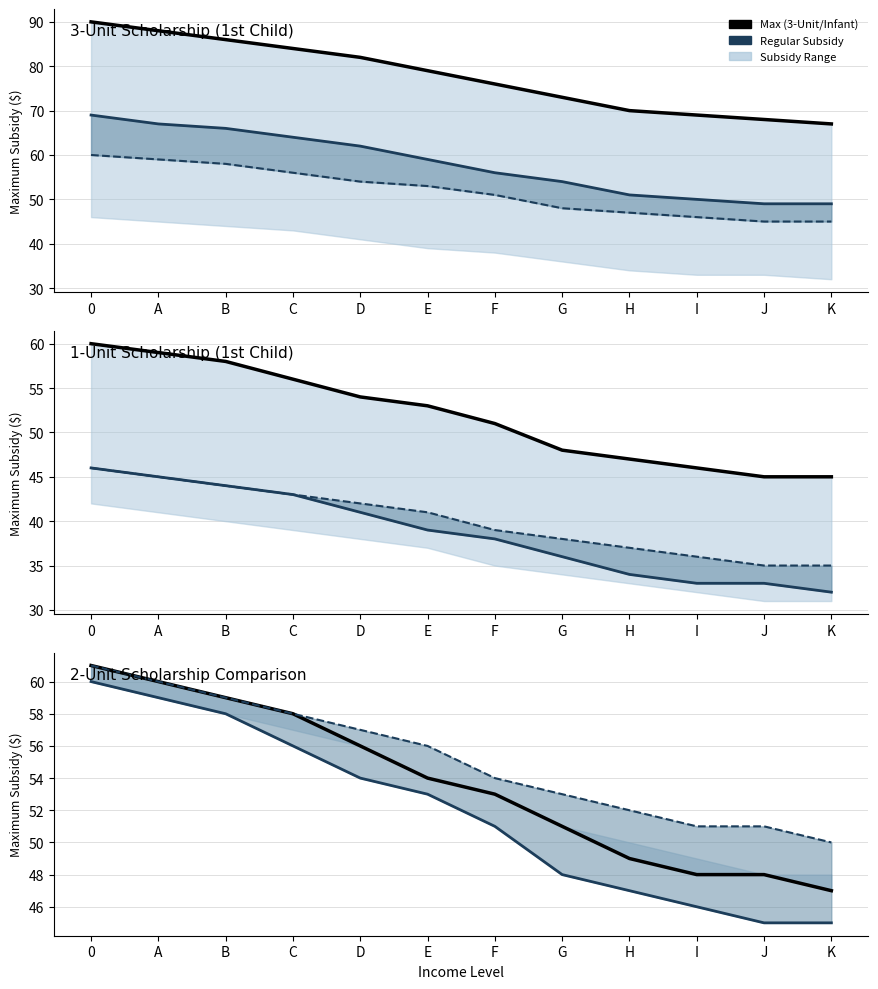

How many data points in Regular Subsidy are less than 53?

6